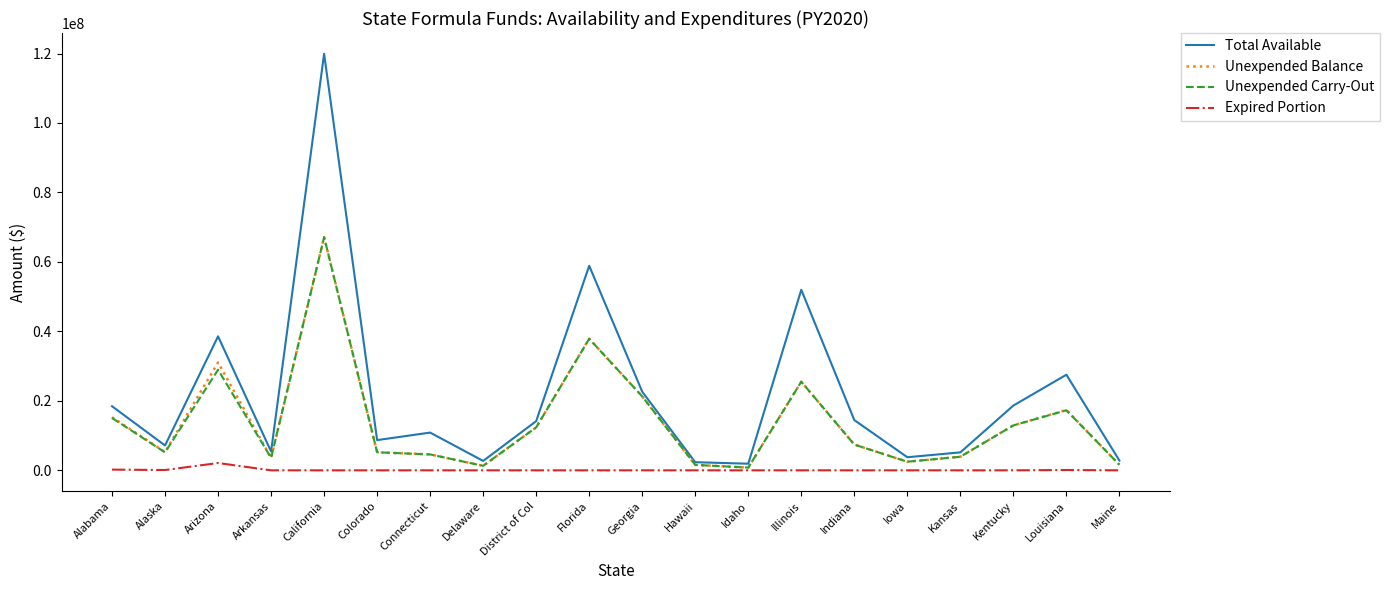

What is the sum of all Expired Portion values?

2486222